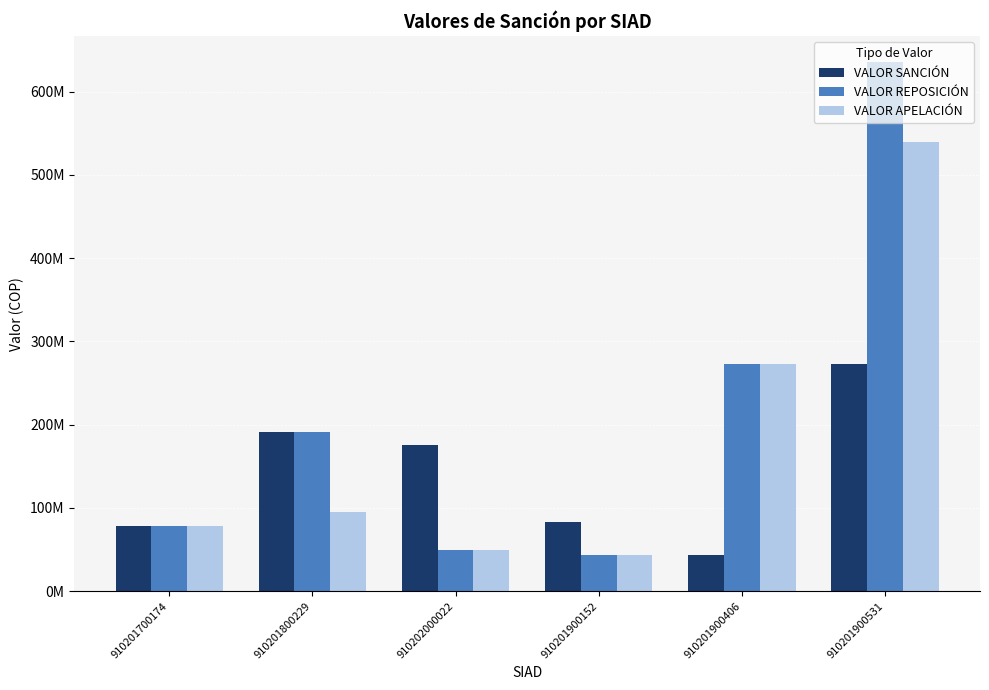

What is the average value of the VALOR APELACIÓN series?

179856878